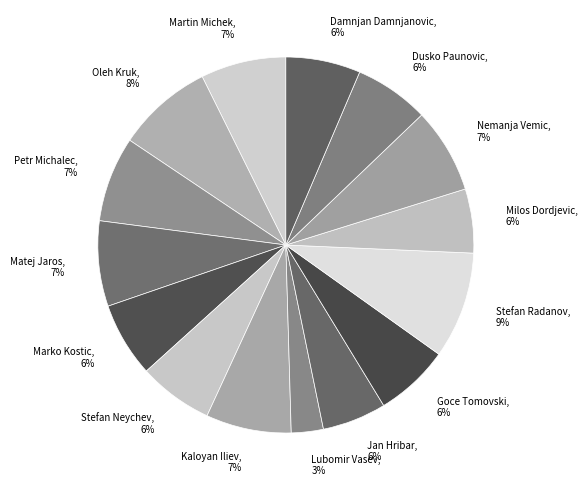

To the nearest percent, what is the combined percentage of Matej Jaros, 7% and Milos Dordjevic, 6%?

13%